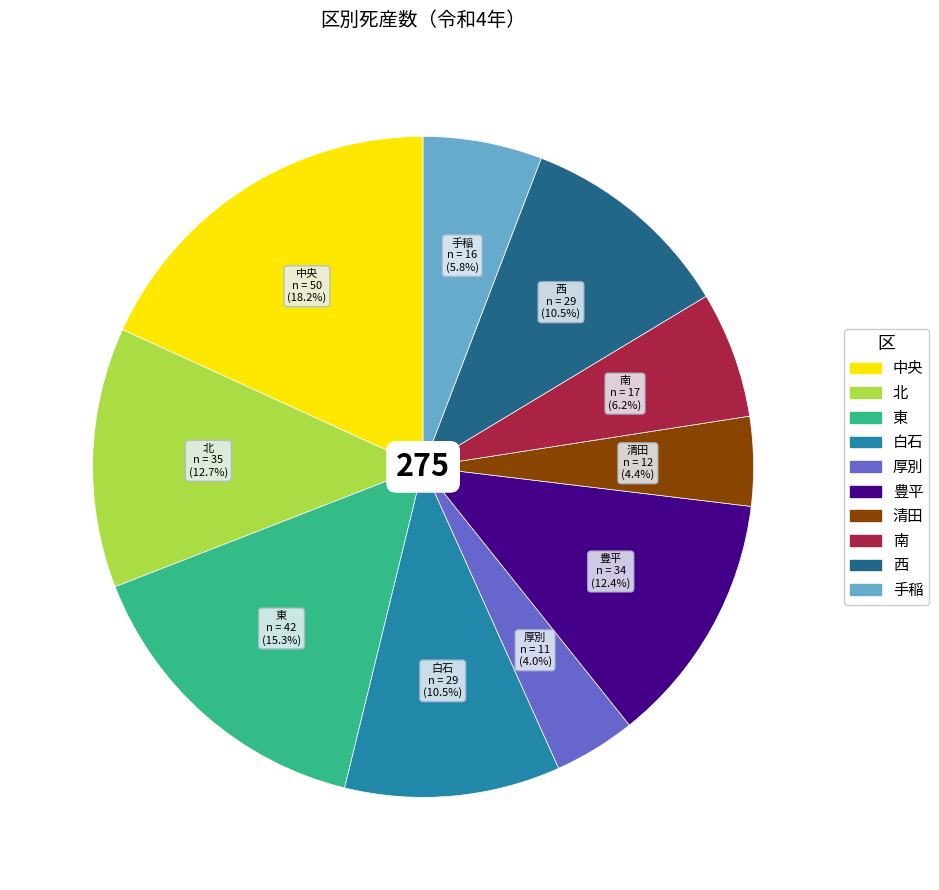

Is there a majority slice in this chart?

No